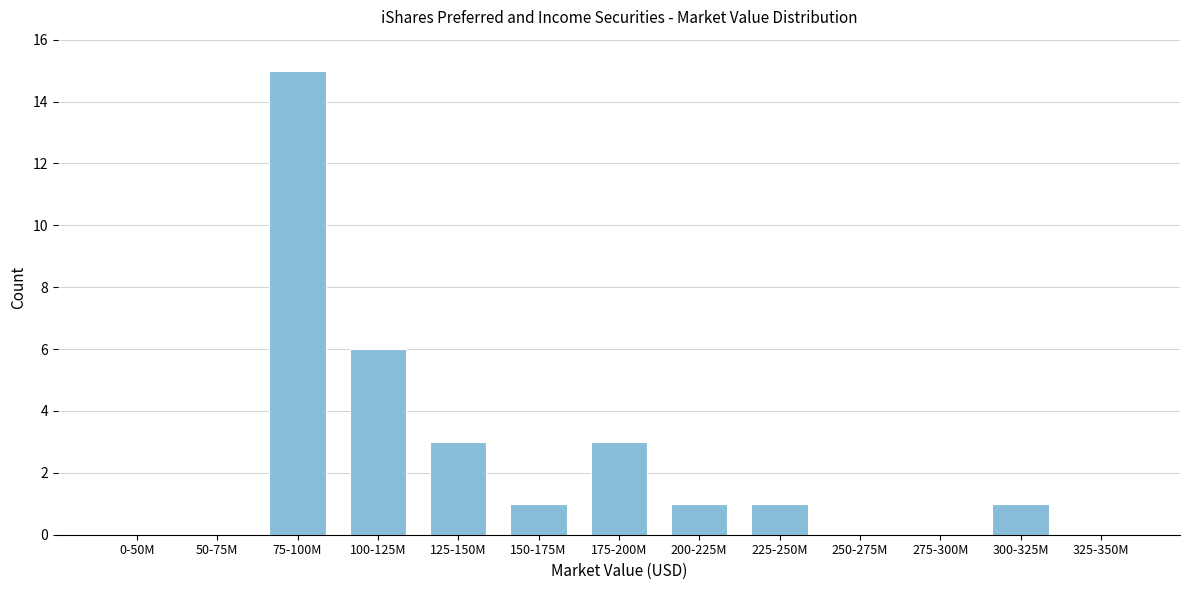

Reading right to left, transcribe all the data shown in this chart.

325-350M=0	300-325M=1	275-300M=0	250-275M=0	225-250M=1	200-225M=1	175-200M=3	150-175M=1	125-150M=3	100-125M=6	75-100M=15	50-75M=0	0-50M=0